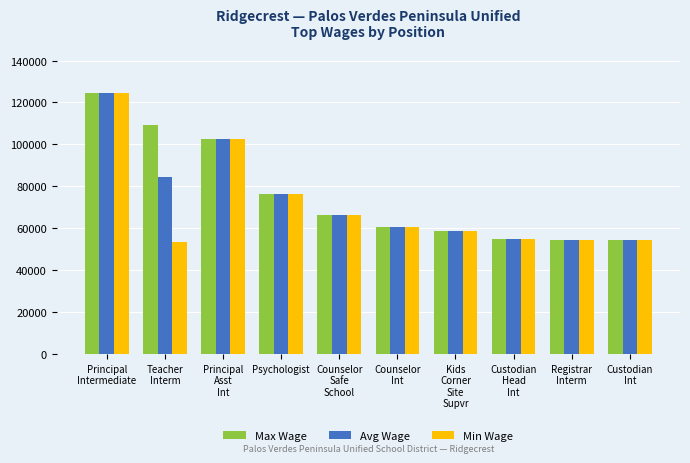

What is the difference between the second highest and minimum values in the Avg Wage series?

48041